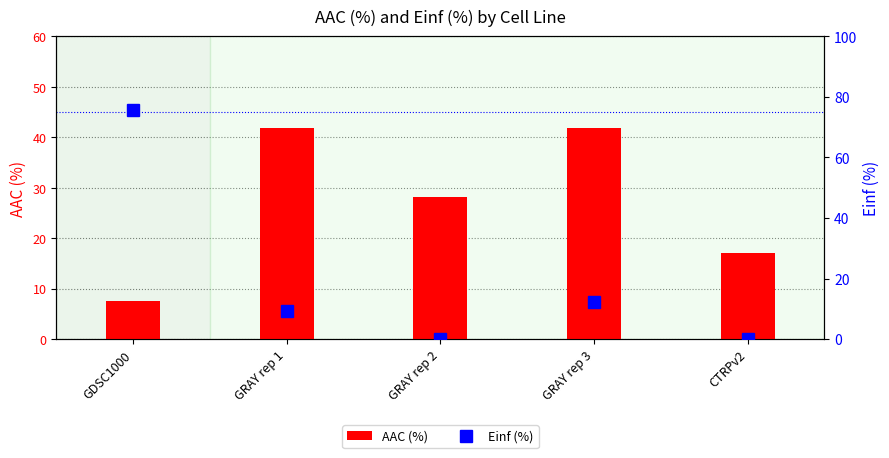

What is the lowest value of the AAC (%) series?

7.5